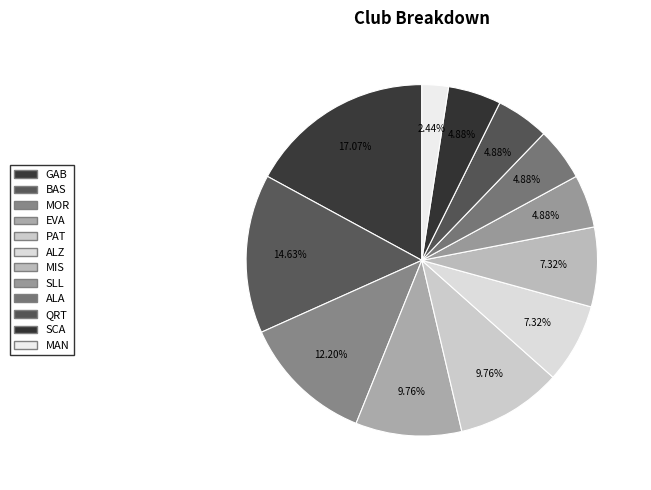

To the nearest percent, what is the combined percentage of MAN and ALZ?

10%